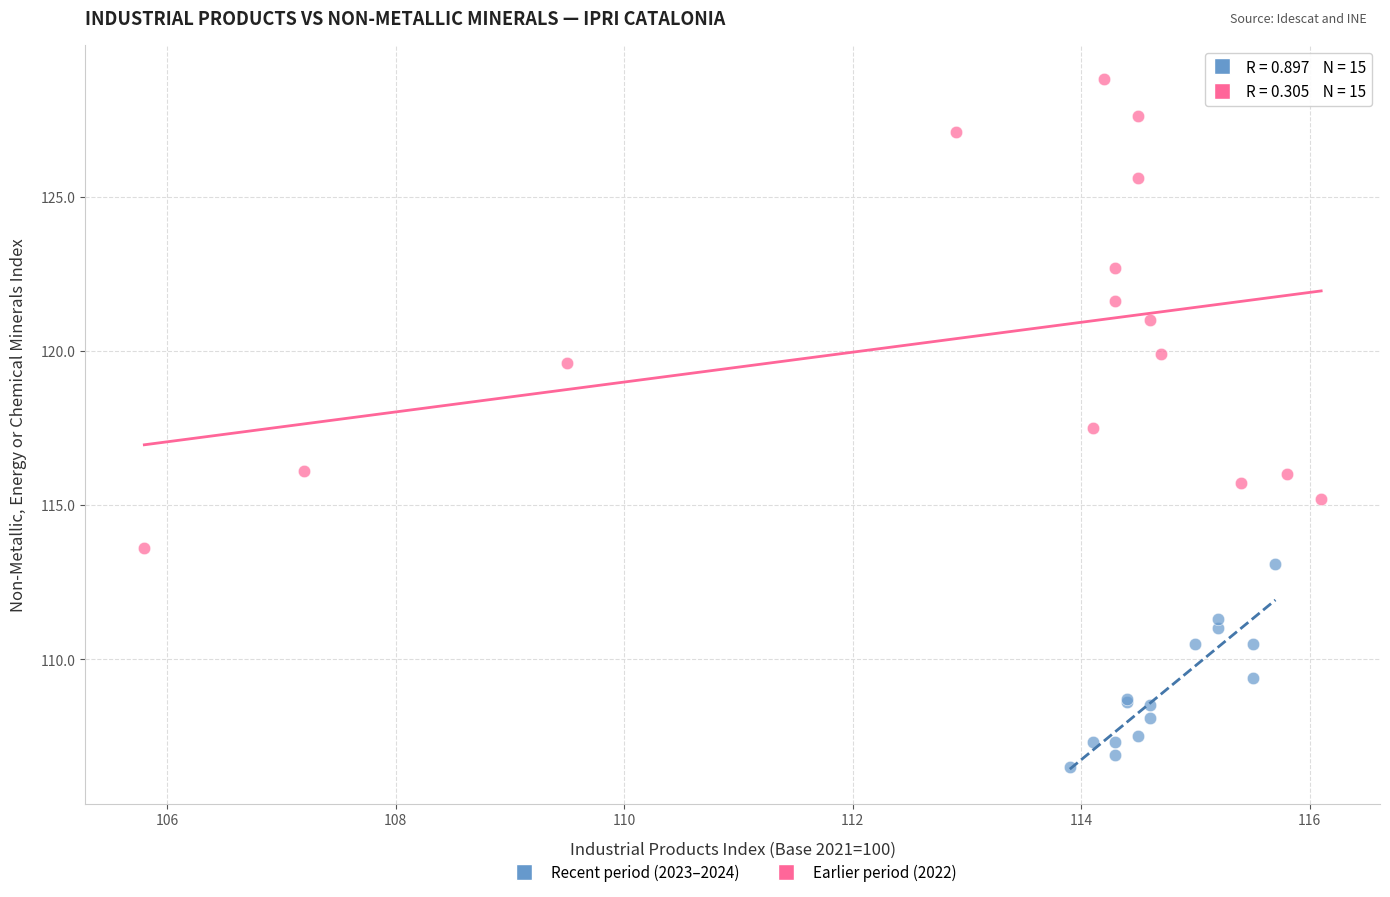

Which series has the largest Y range (max minus min)?

Earlier period (2022)